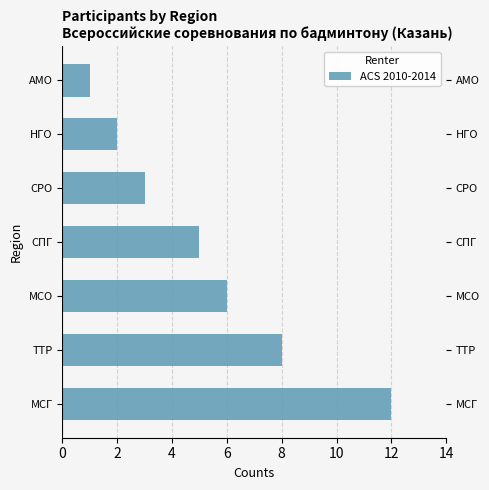

How many bars are there in total?

7